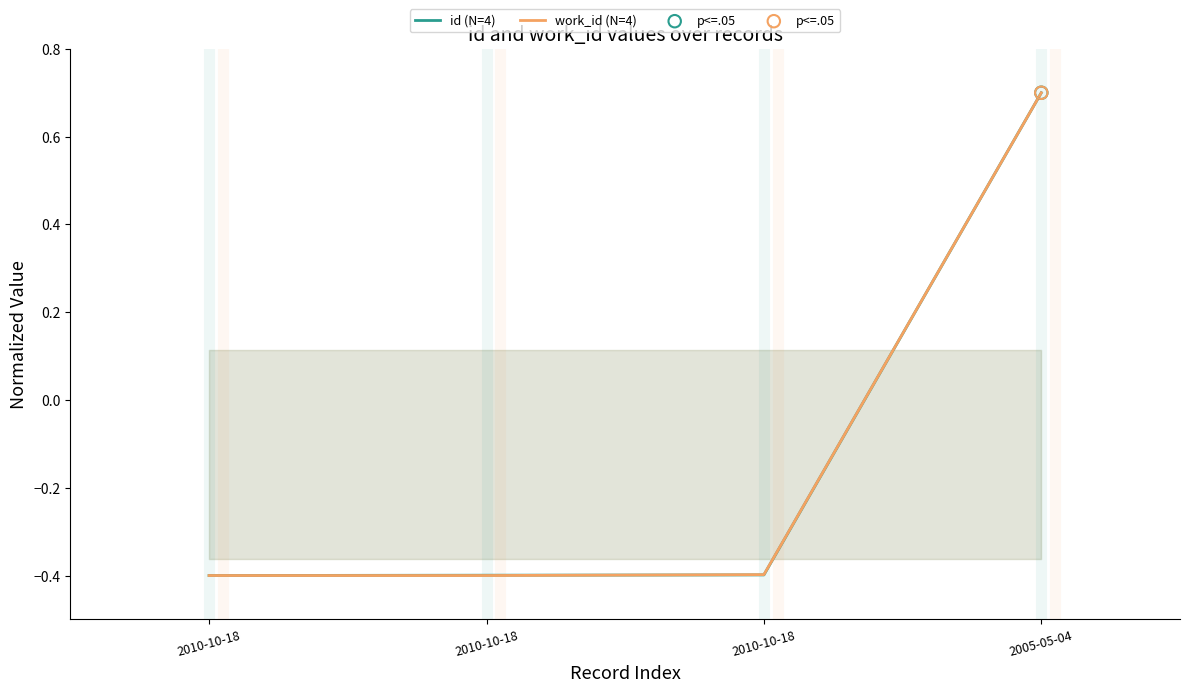

At which category is the sum across all series the highest?

2005-05-04